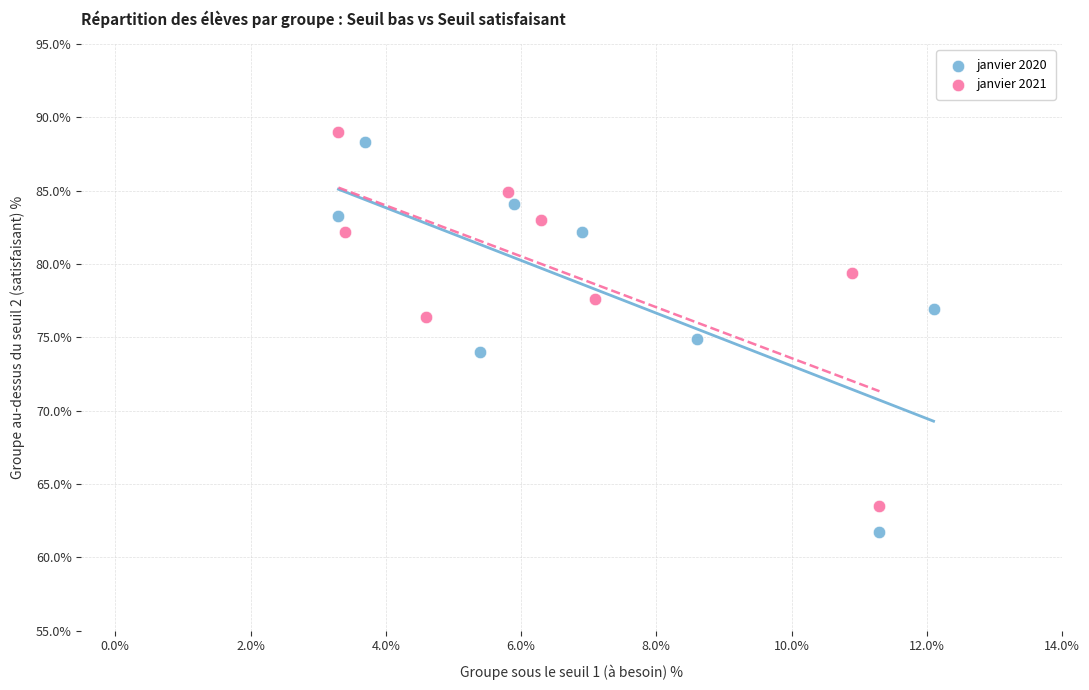

Which series has the widest spread of Y values?

janvier 2020